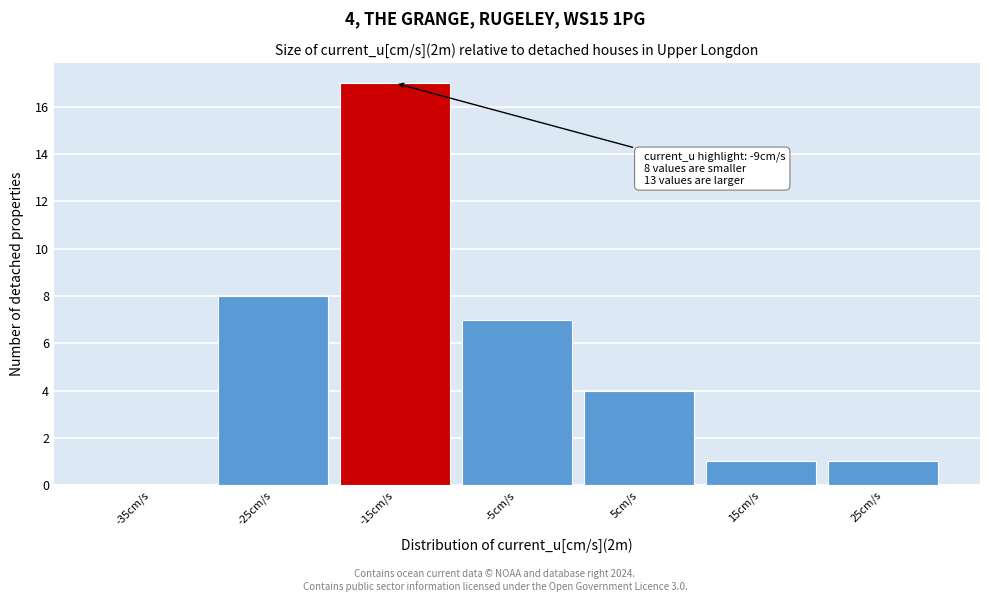

Reading right to left, transcribe all the data shown in this chart.

25cm/s=1	15cm/s=1	5cm/s=4	-5cm/s=7	-15cm/s=17	-25cm/s=8	-35cm/s=0